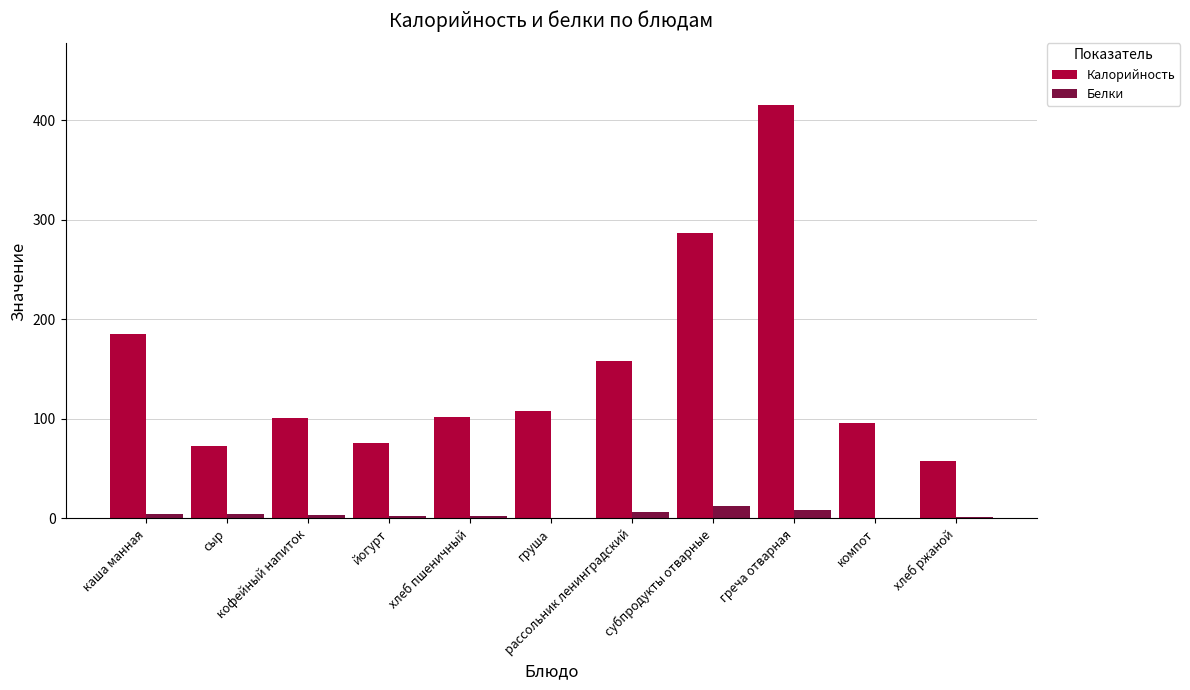

Which series has the largest total across all categories?

Калорийность